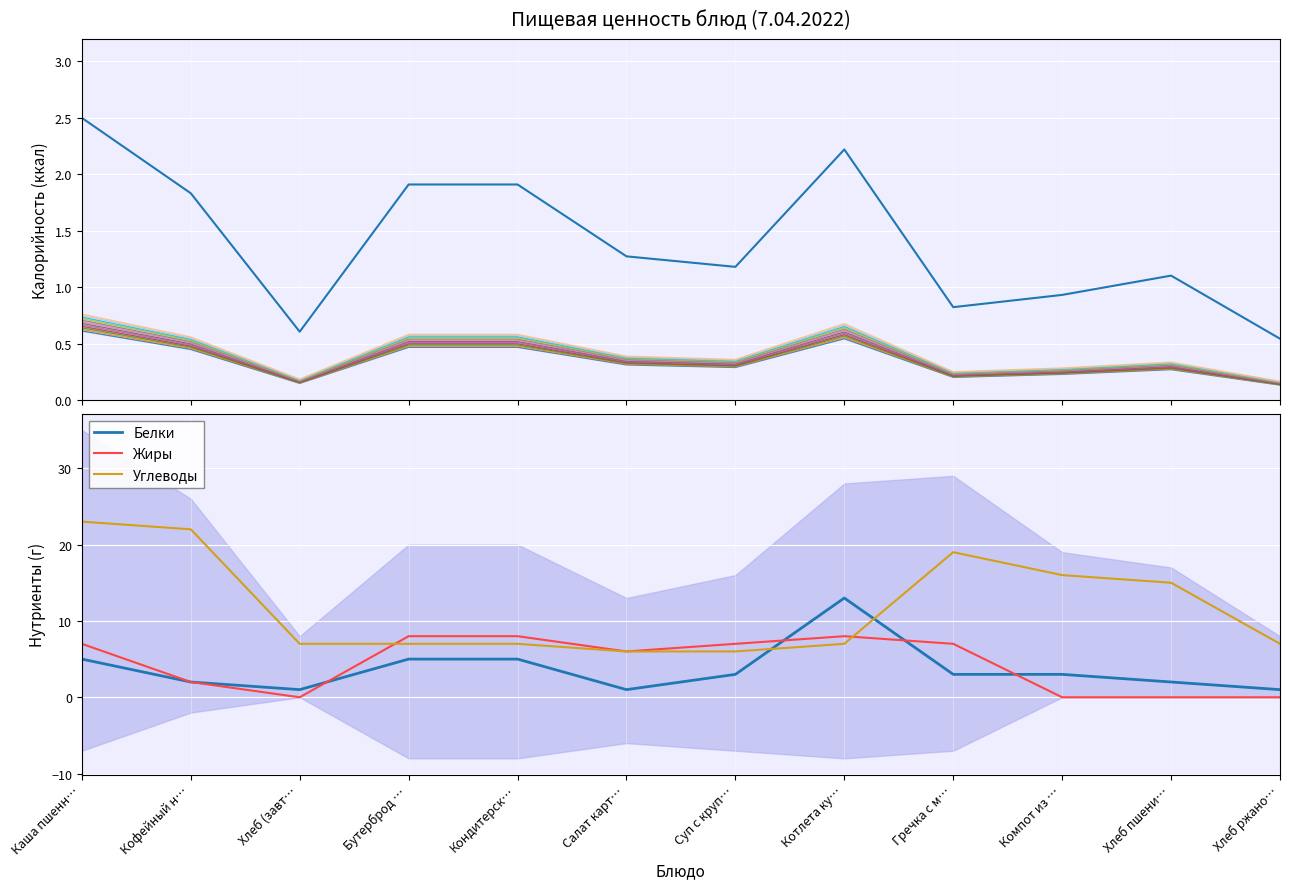

At Кофейный н…, list the series in order from smallest to largest.

Калорийность (норм.), Белки, Жиры, Углеводы